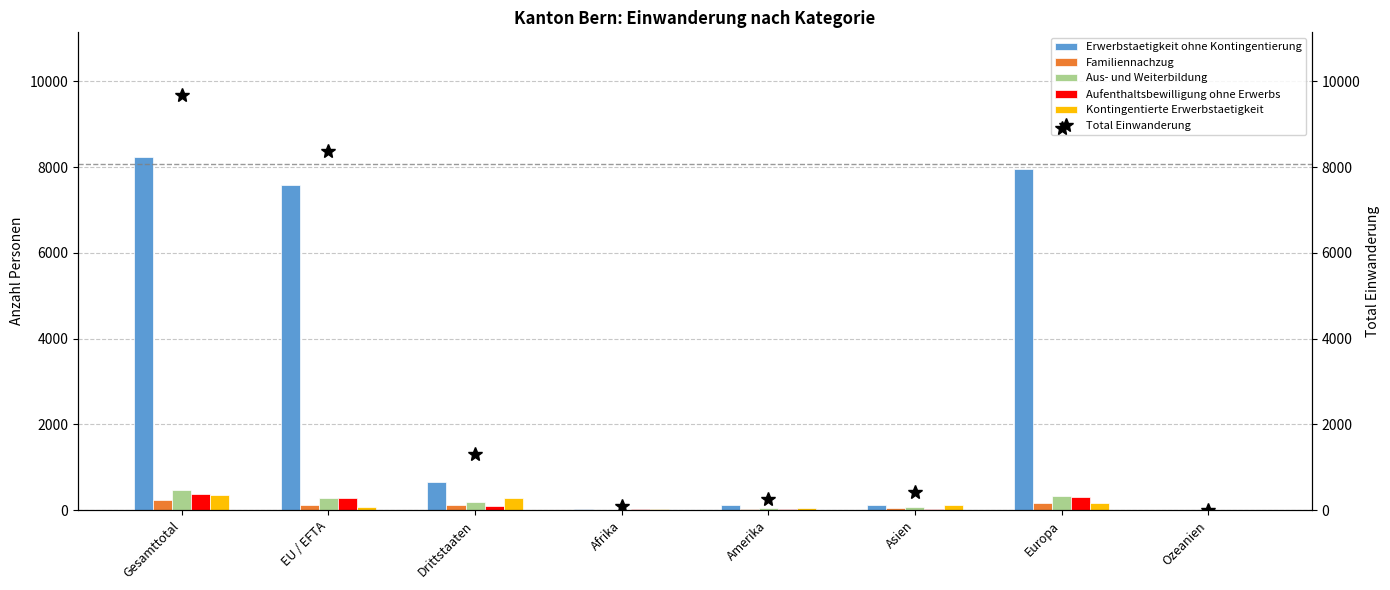

Where does the Erwerbstaetigkeit ohne Kontingentierung series first go above 648?

Gesamttotal